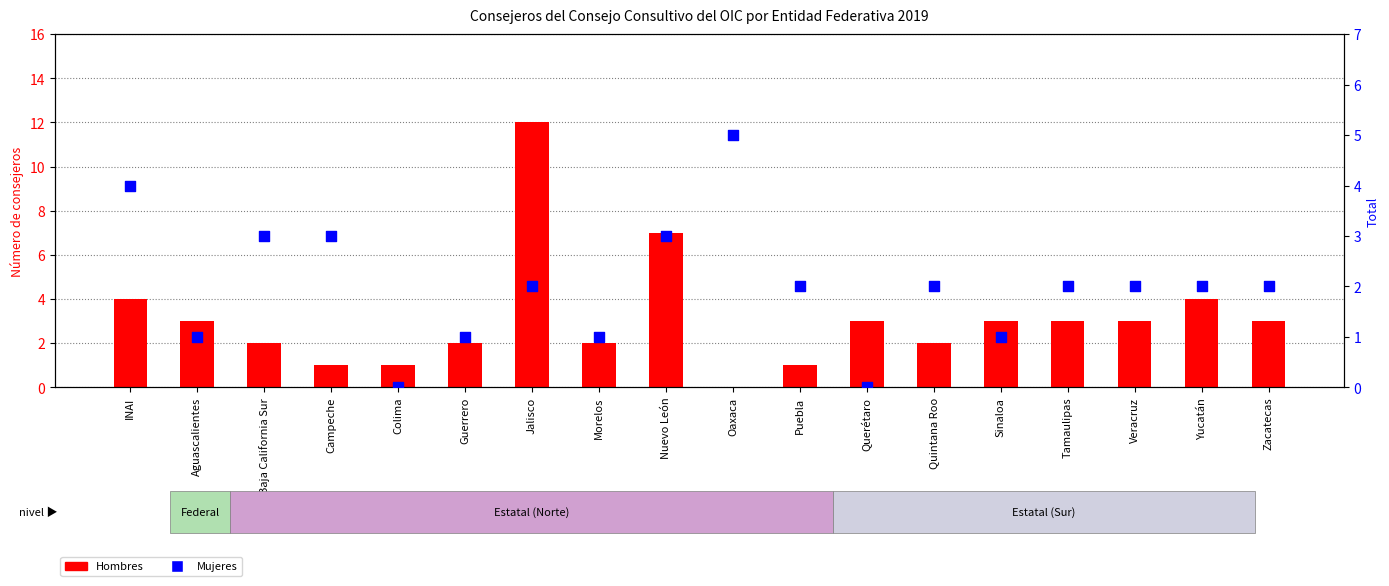

What are all the series names shown in the legend?

Hombres, Mujeres